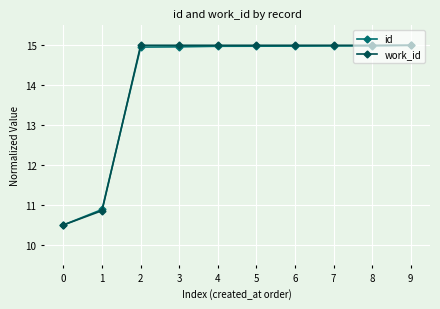

The value of id at 3 is 15.0. True or false?

True